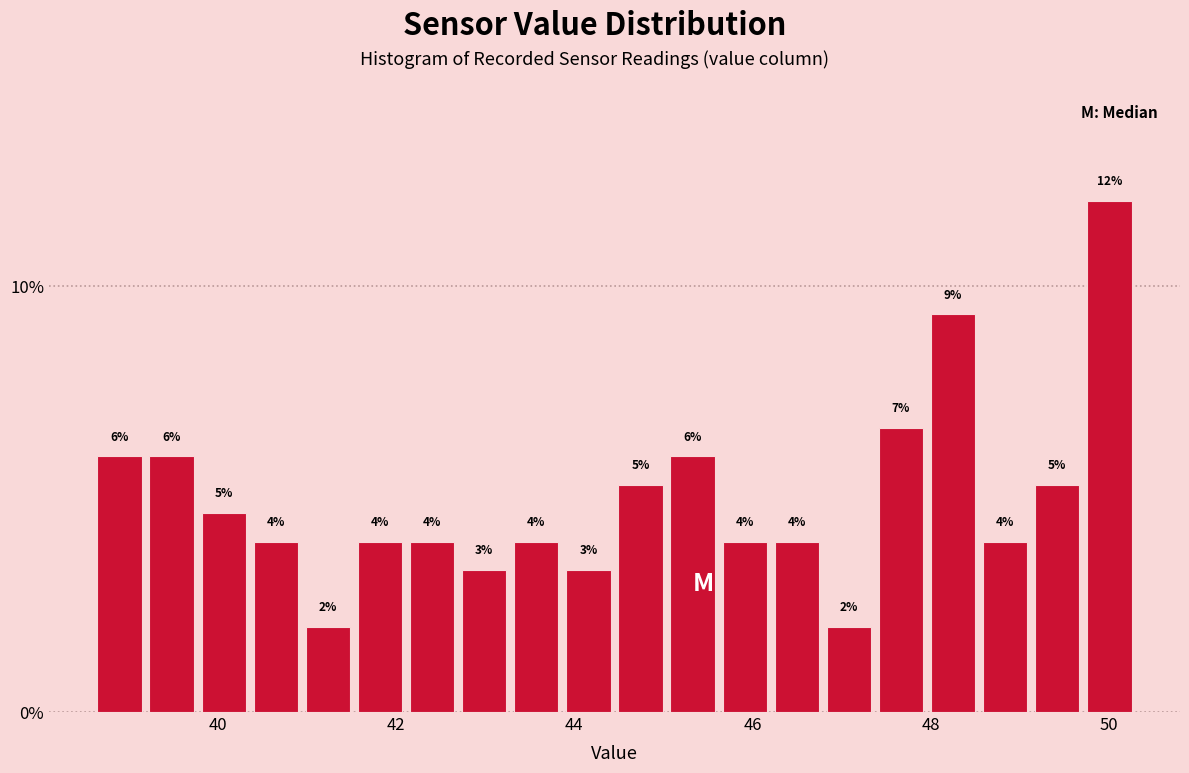

Read against the x-axis, roughly where is the centre of the tallest bar?

50.0